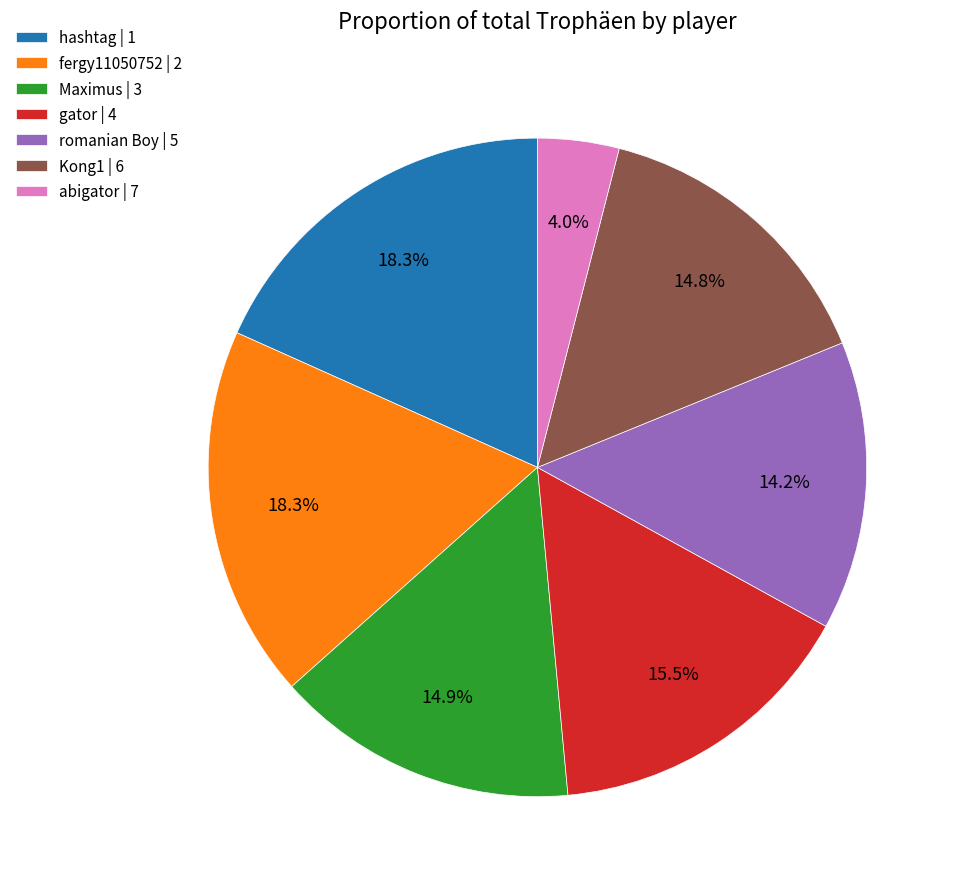

What is the ratio of the value at Kong1 | 6 to the value at romanian Boy | 5?

1.0